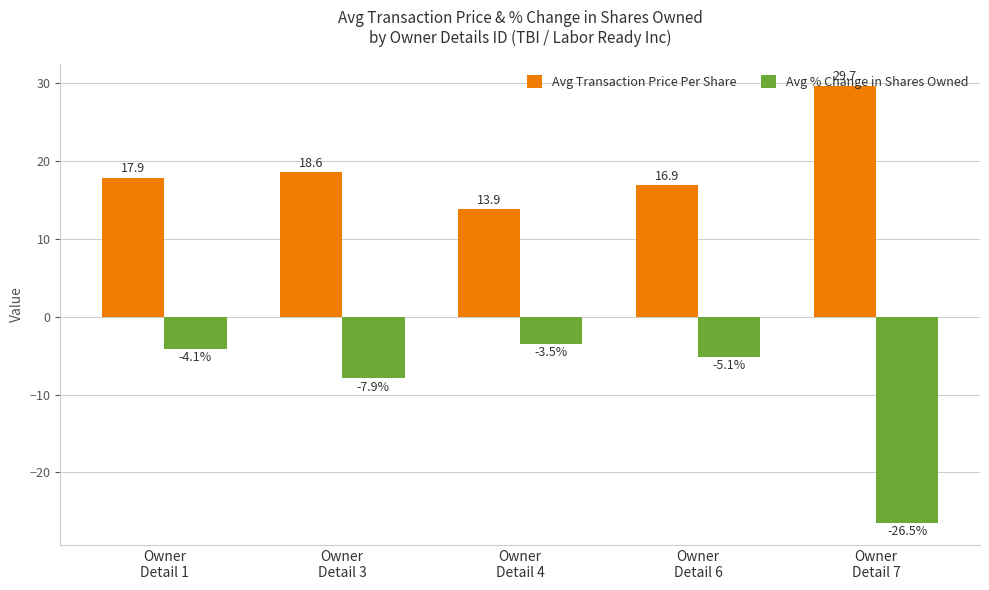

At how many categories does at least one series exceed 0?

5